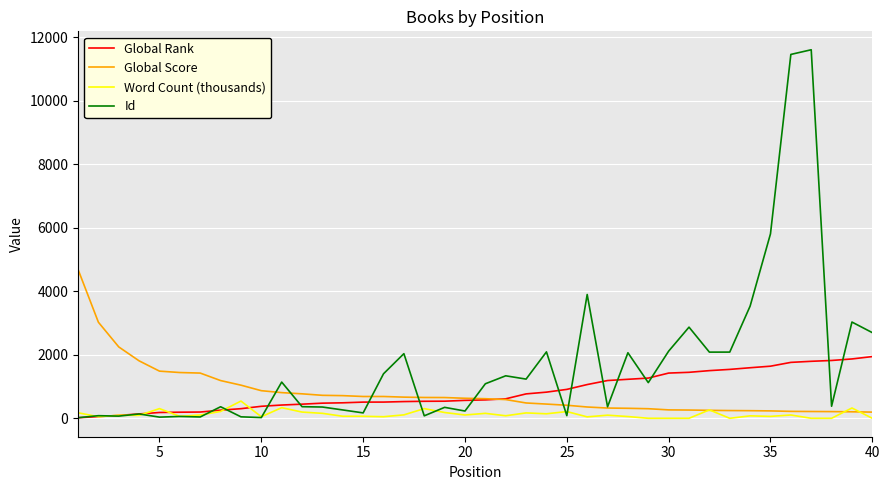

List the series in order of their peak value, highest first.

Id, Global Score, Global Rank, Word Count (thousands)